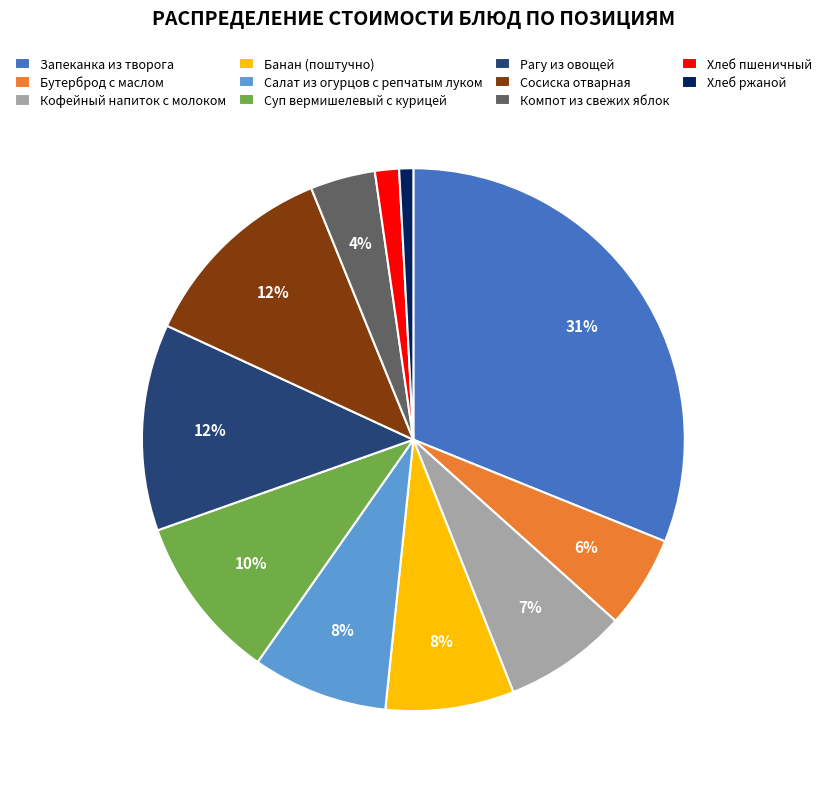

Do Сосиска отварная and Салат из огурцов с репчатым луком together represent more than half of the pie?

No